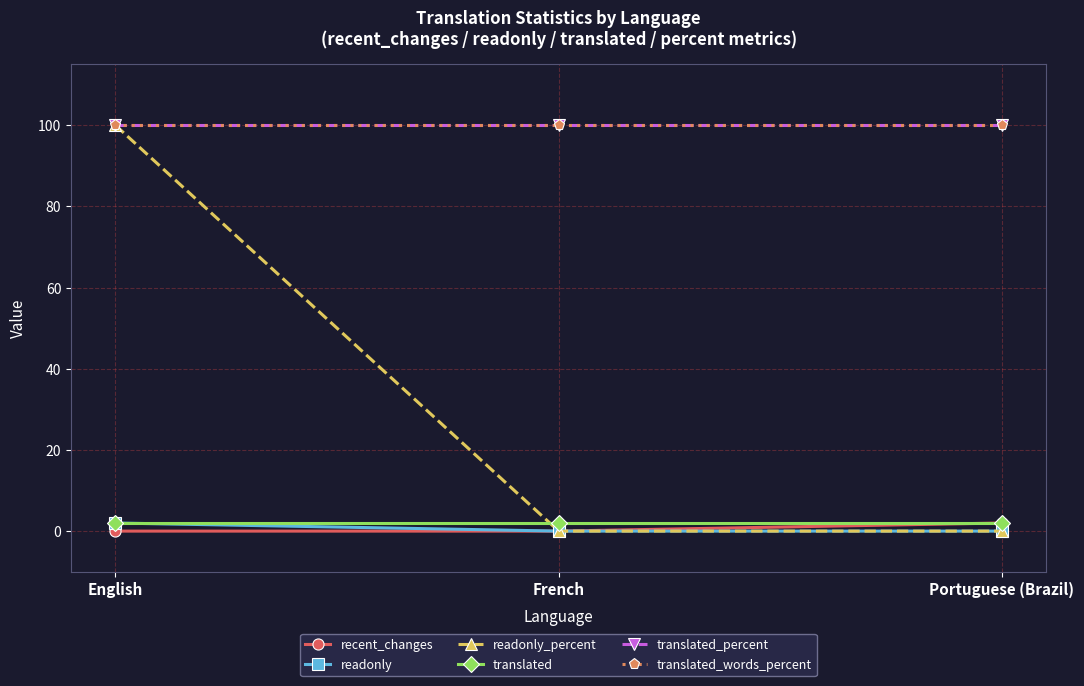

Reading right to left, list all the values displayed in this chart.

recent_changes: 2	0	0
readonly: 0	0	2
readonly_percent: 0	0	100
translated: 2	2	2
translated_percent: 100	100	100
translated_words_percent: 100	100	100